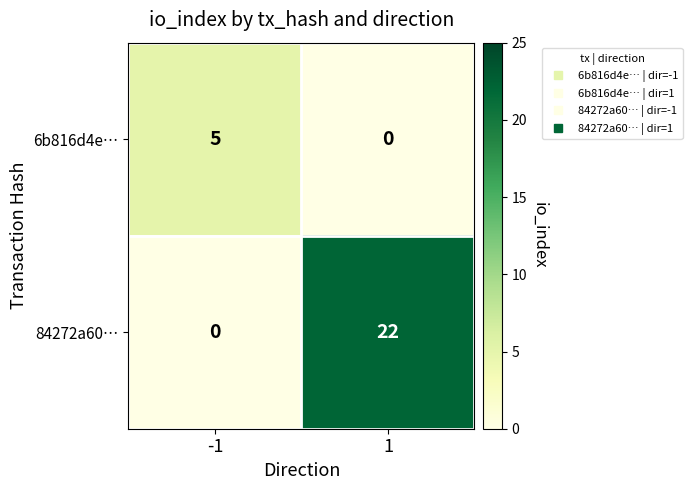

List the series in order of their peak value, highest first.

84272a60…, 6b816d4e…